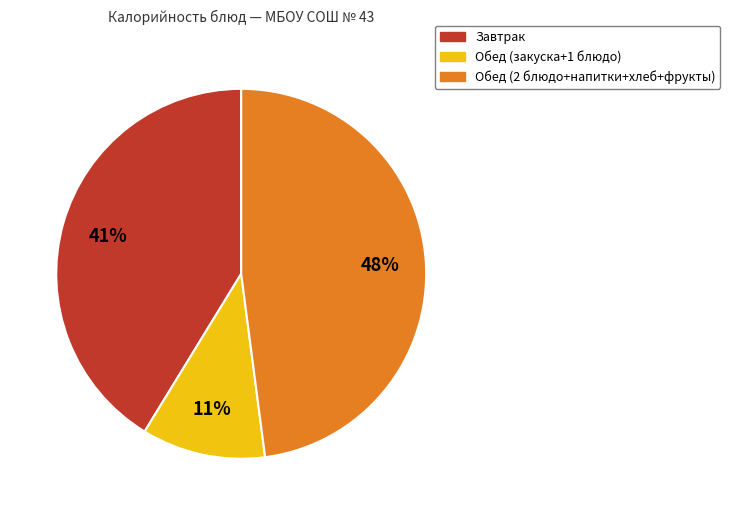

Is the sum of Обед (2 блюдо+напитки+хлеб+фрукты) and Завтрак greater than half?

Yes